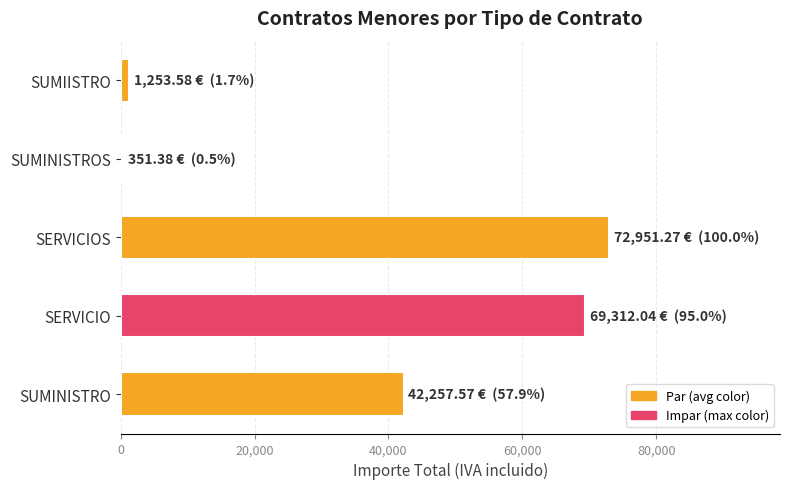

Which label corresponds to the largest value in the chart?

SERVICIOS